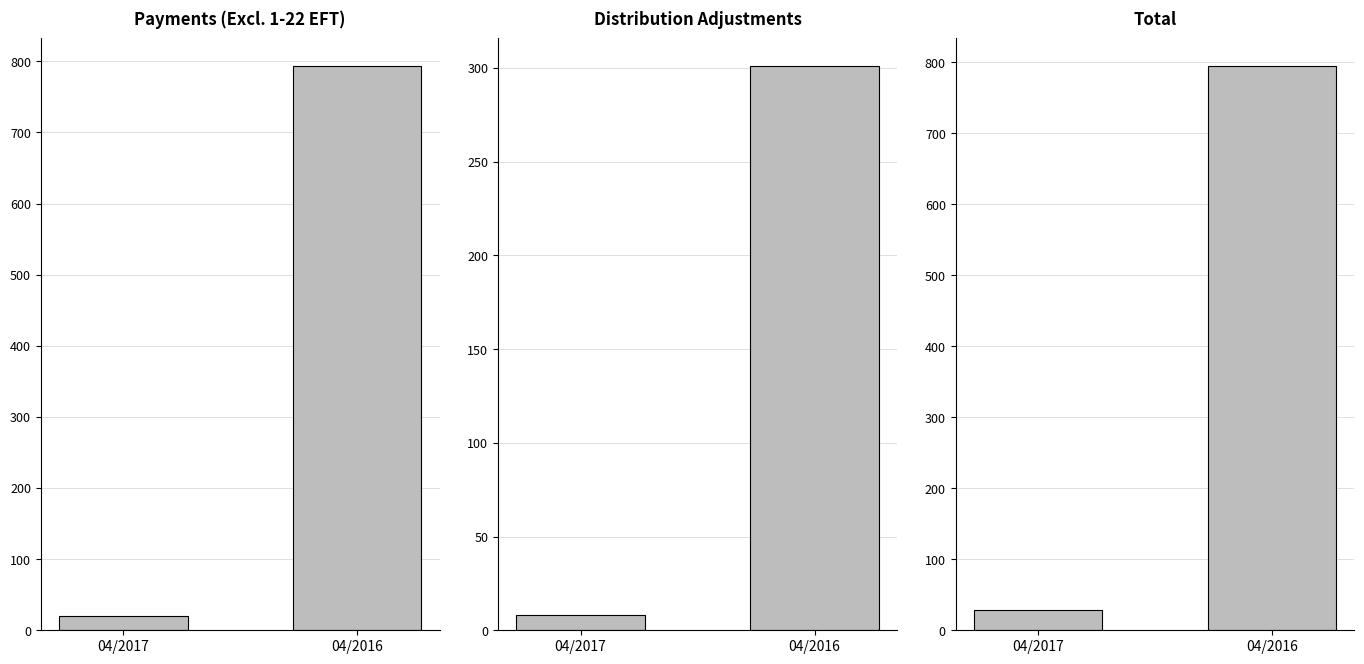

What is the value of the Distribution Adjustments bar at the 2nd from the left?

301.0